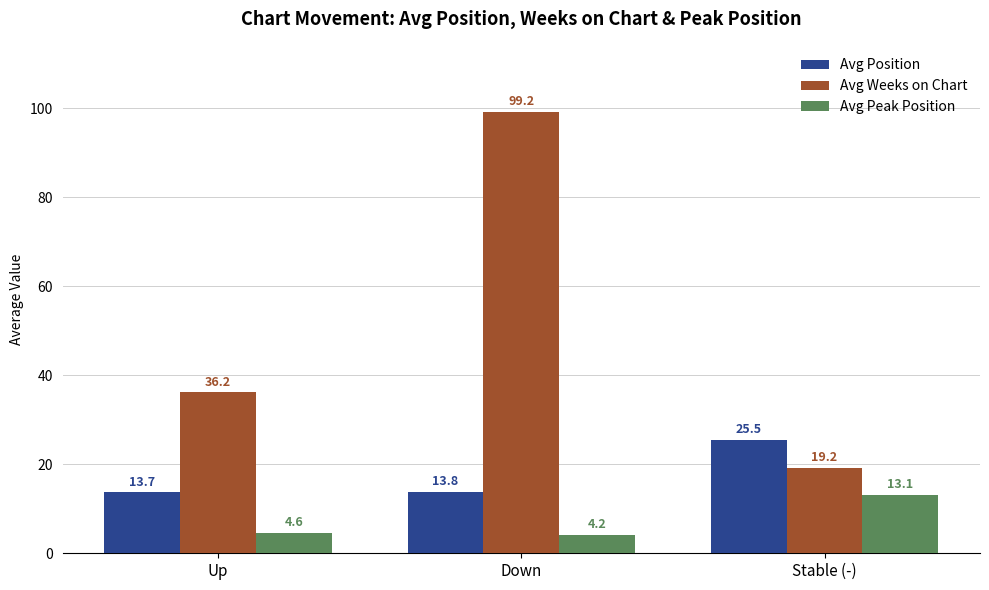

What is the label of the 1st bar from the left?

Up